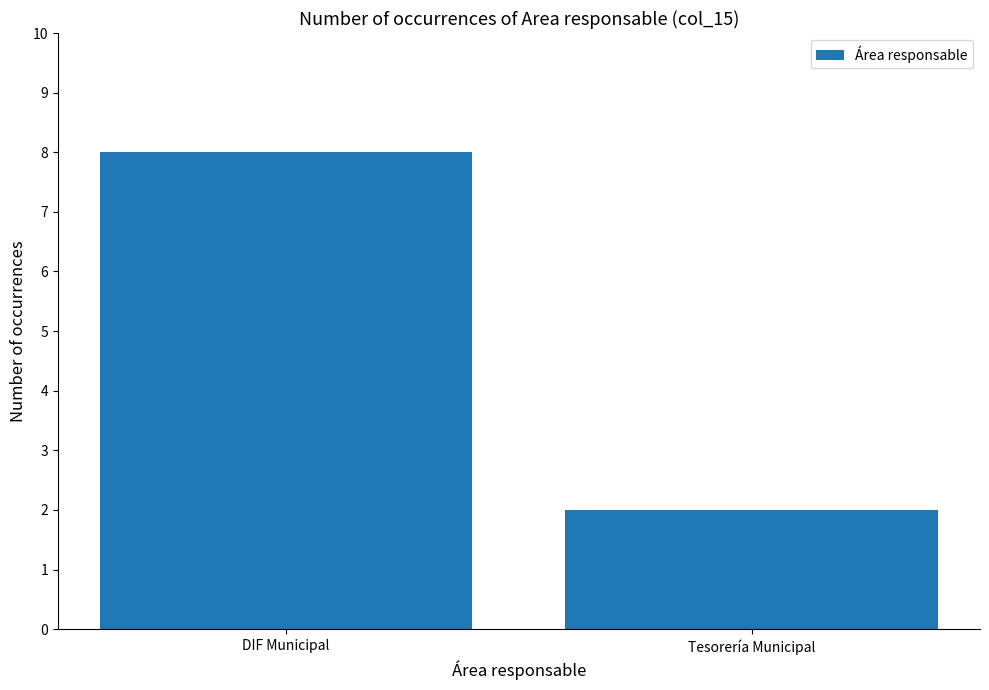

Reading left to right, transcribe all the data shown in this chart.

8	2